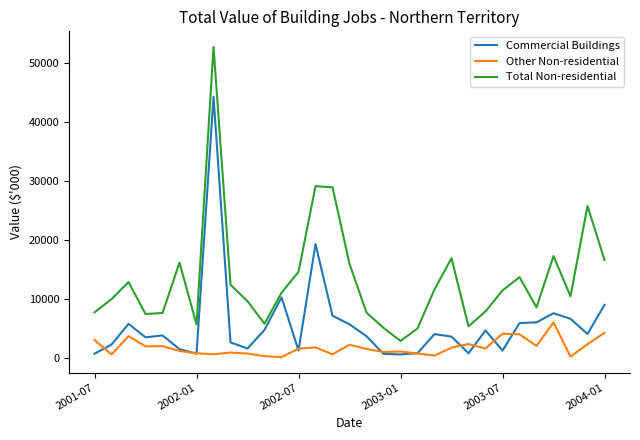

True or false: Total Non-residential and Other Non-residential cross at least once.

False